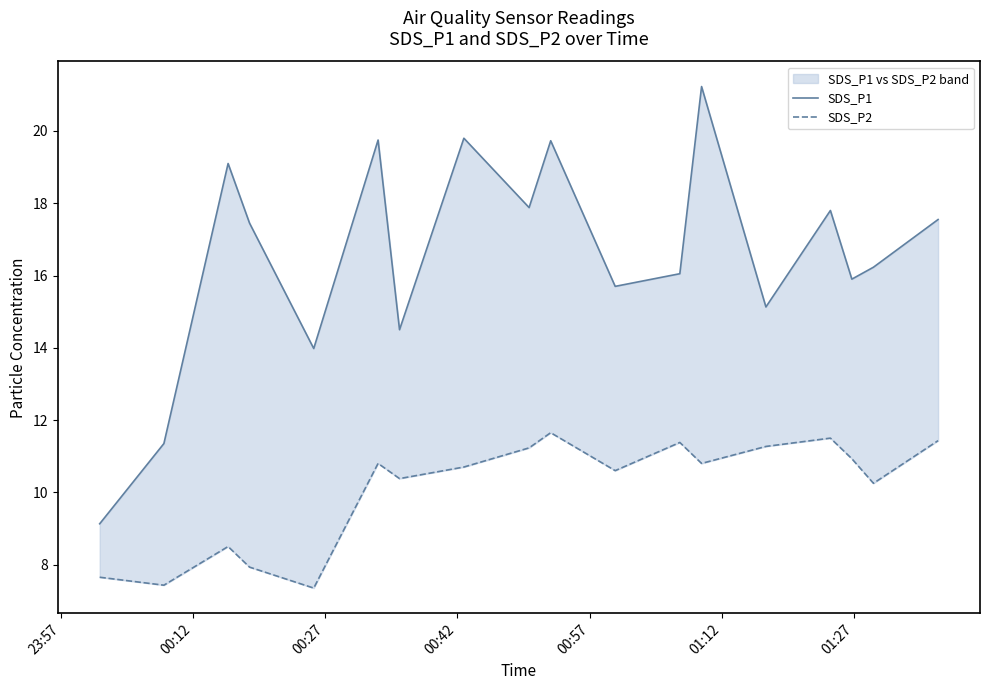

True or false: SDS_P2 and SDS_P1 cross at least once.

False